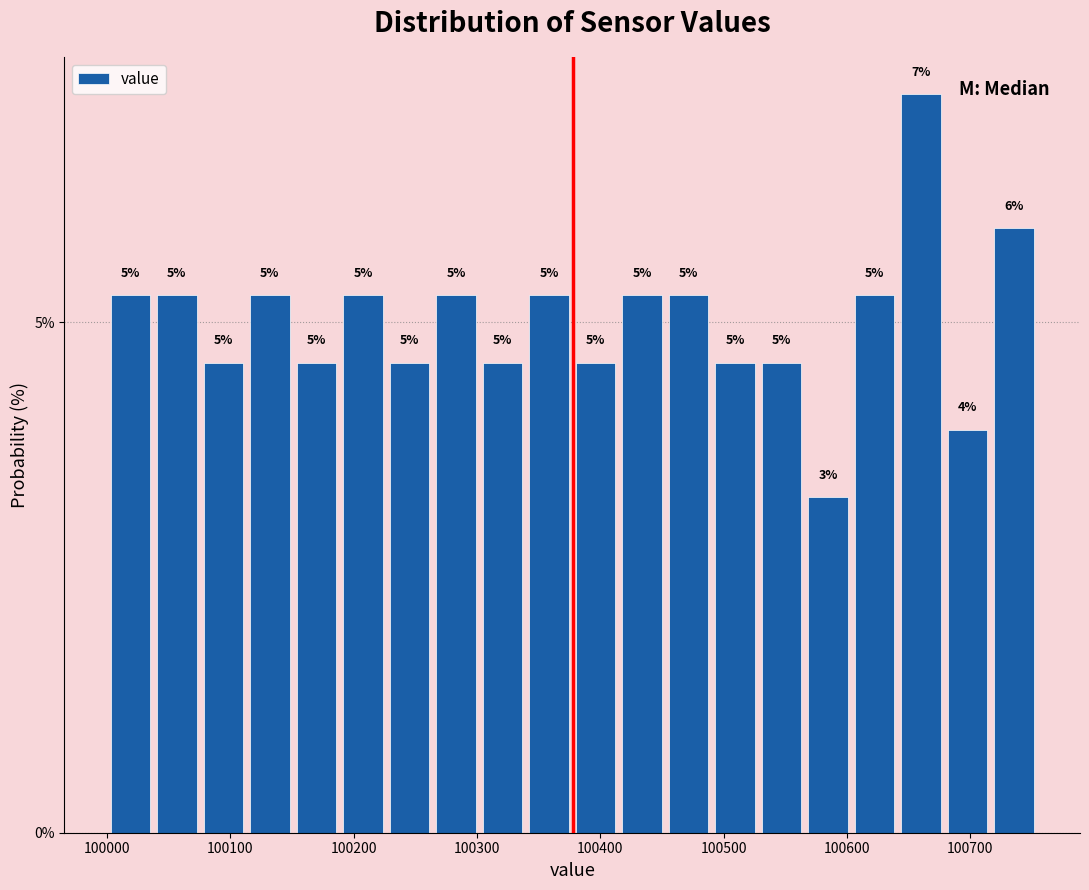

Read against the x-axis, roughly where is the centre of the tallest bar?

100660